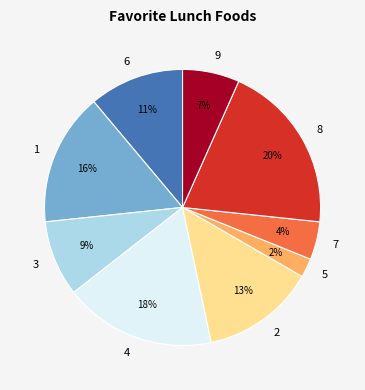

How many segments does this pie chart have?

9